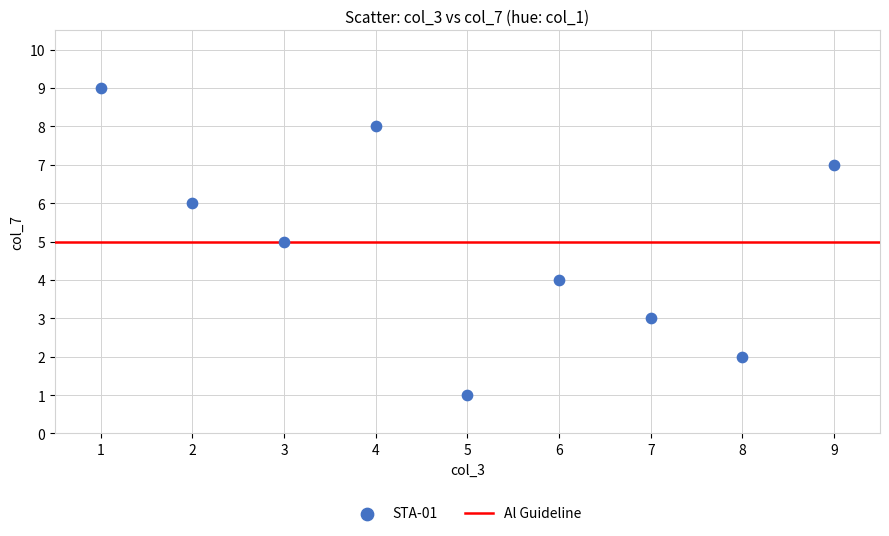

What is the average Y value?

5